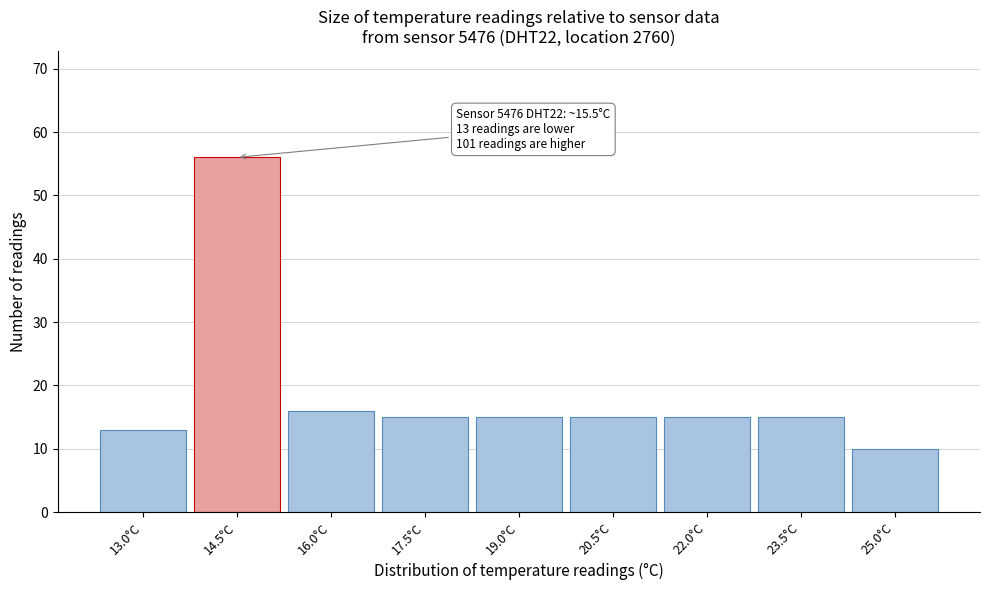

Reading left to right, list all the values displayed in this chart.

13.0°C=13	14.5°C=56	16.0°C=16	17.5°C=15	19.0°C=15	20.5°C=15	22.0°C=15	23.5°C=15	25.0°C=10